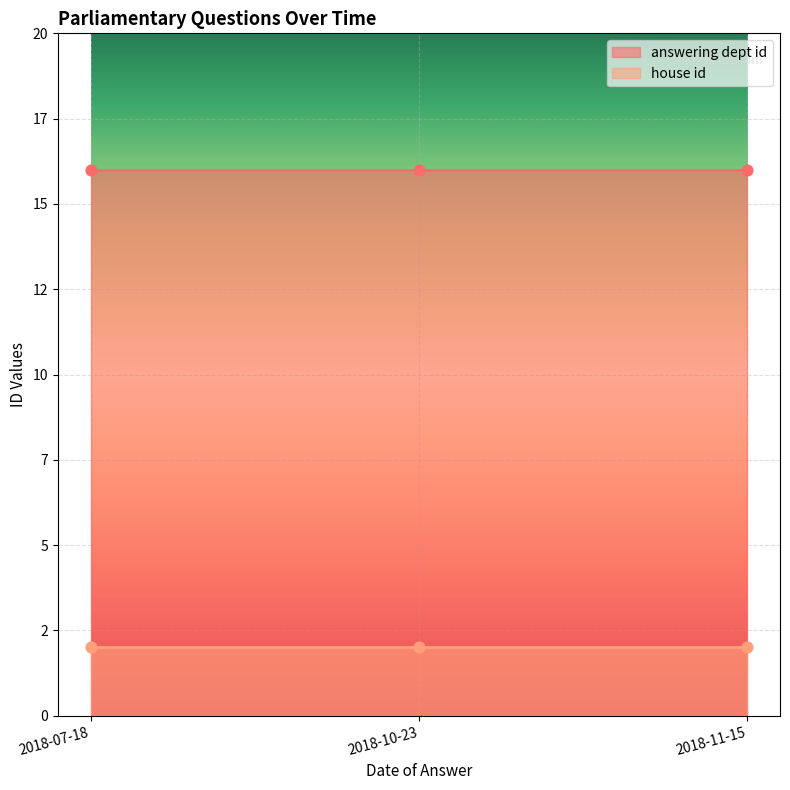

Which series reaches the minimum Y coordinate?

house id